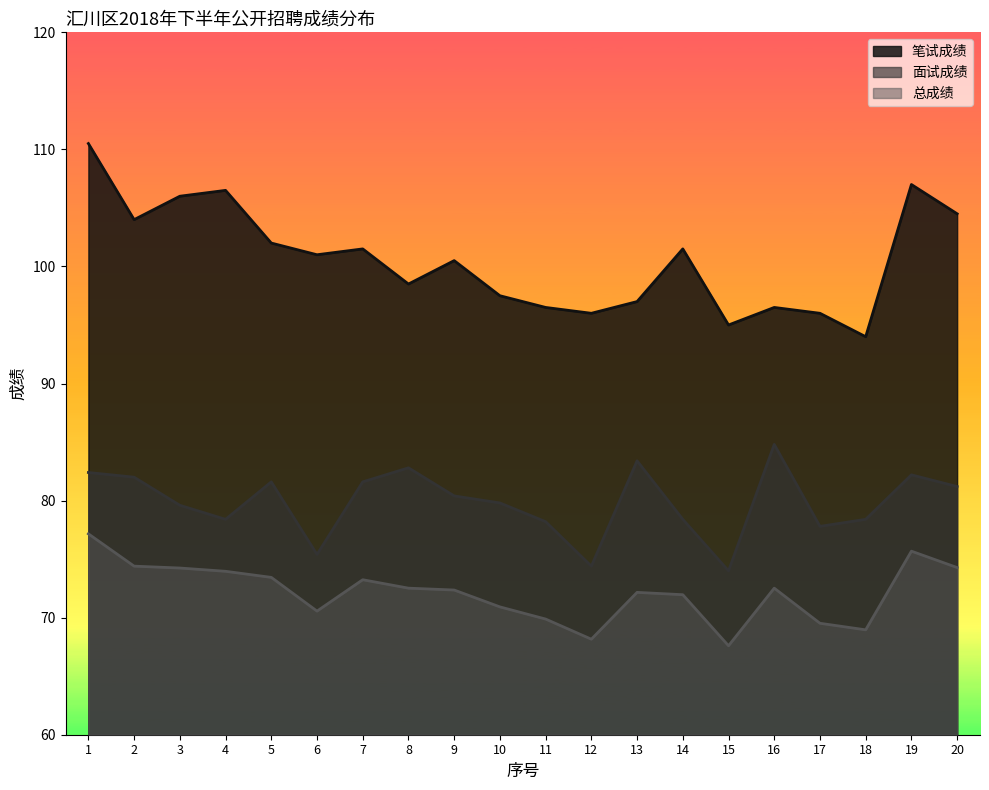

Where does the 总成绩 series first go above 72?

1